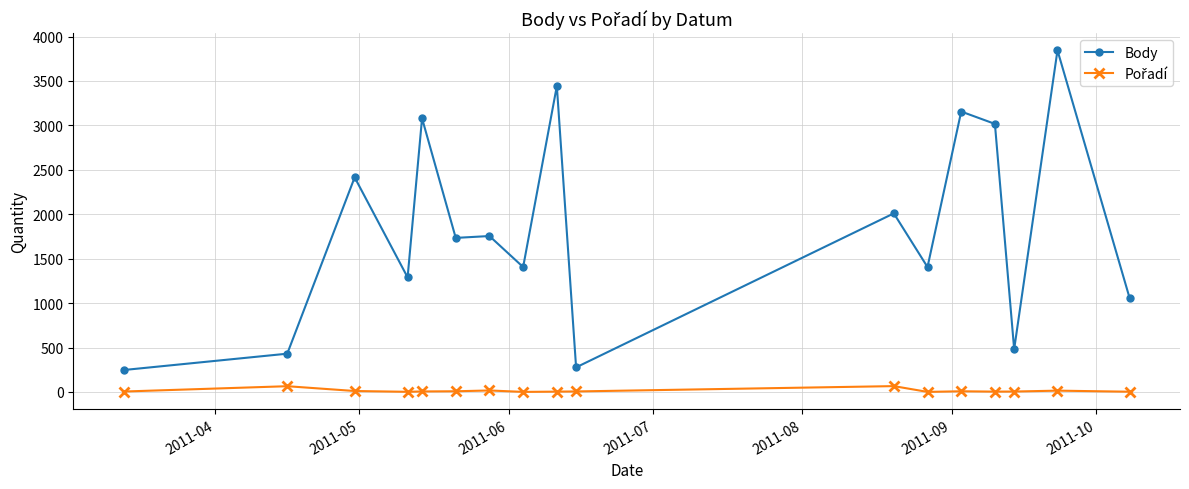

Count the number of categories in the chart.

17